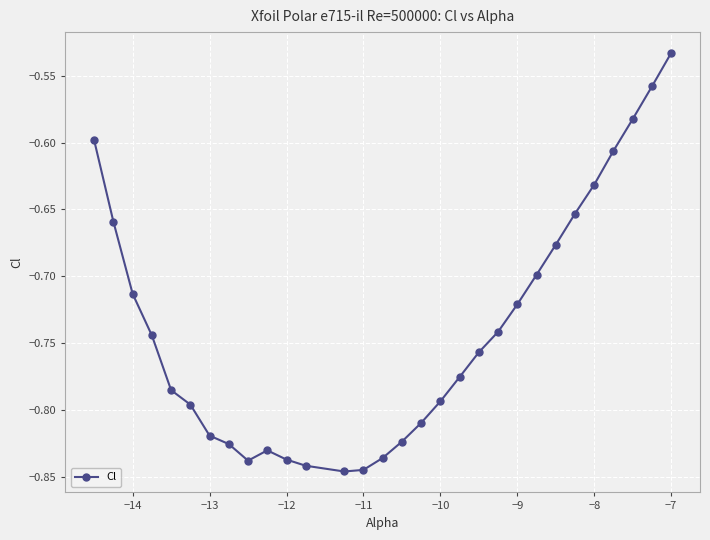

What is the sum of all values?

-22.2